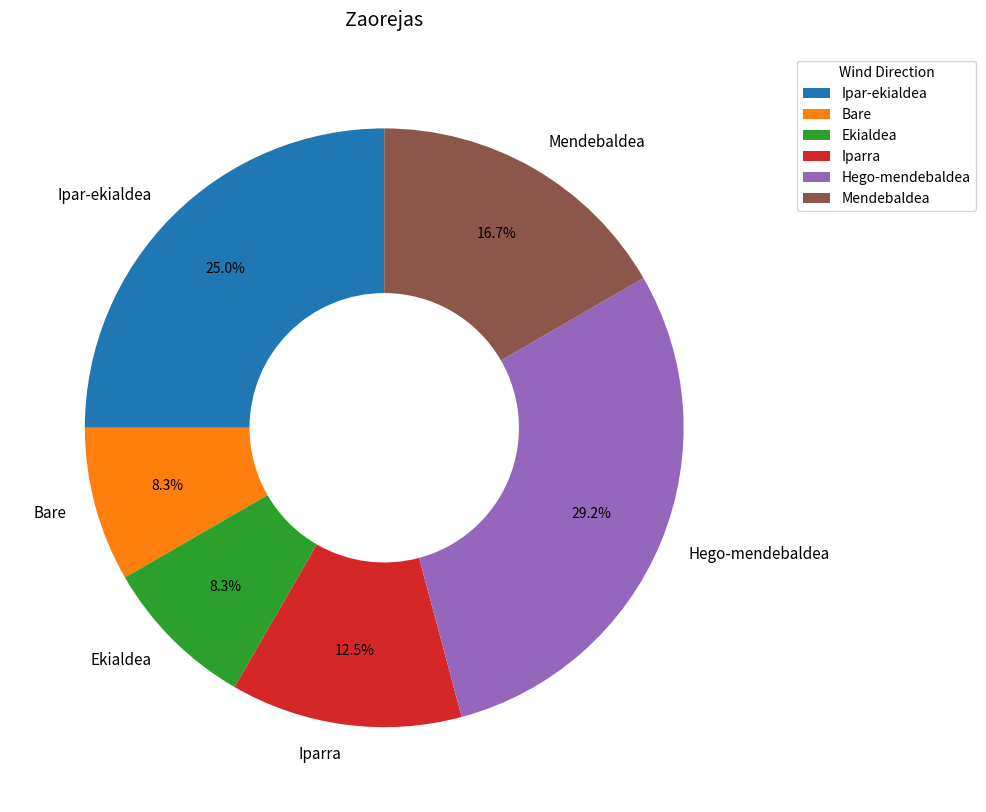

Count the number of slices in the pie.

6